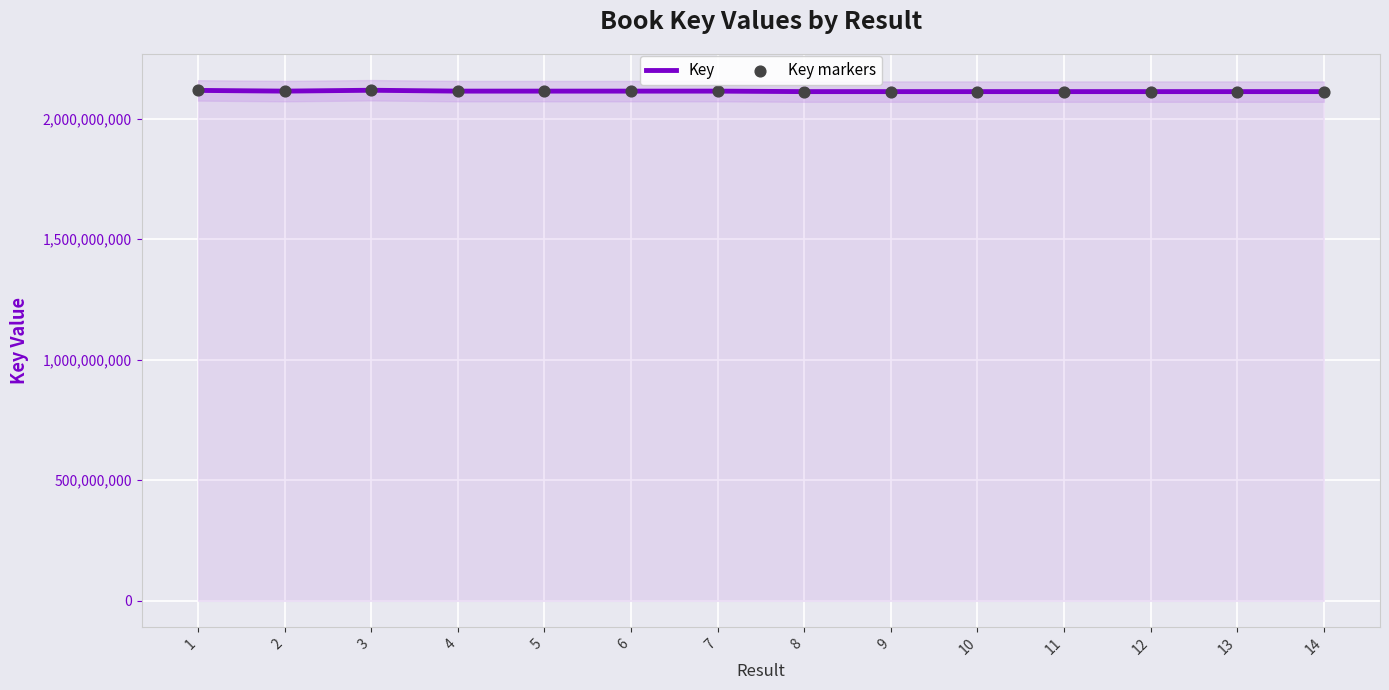

Is the value of Key markers at 6 greater than the value of Key at 10?

Yes